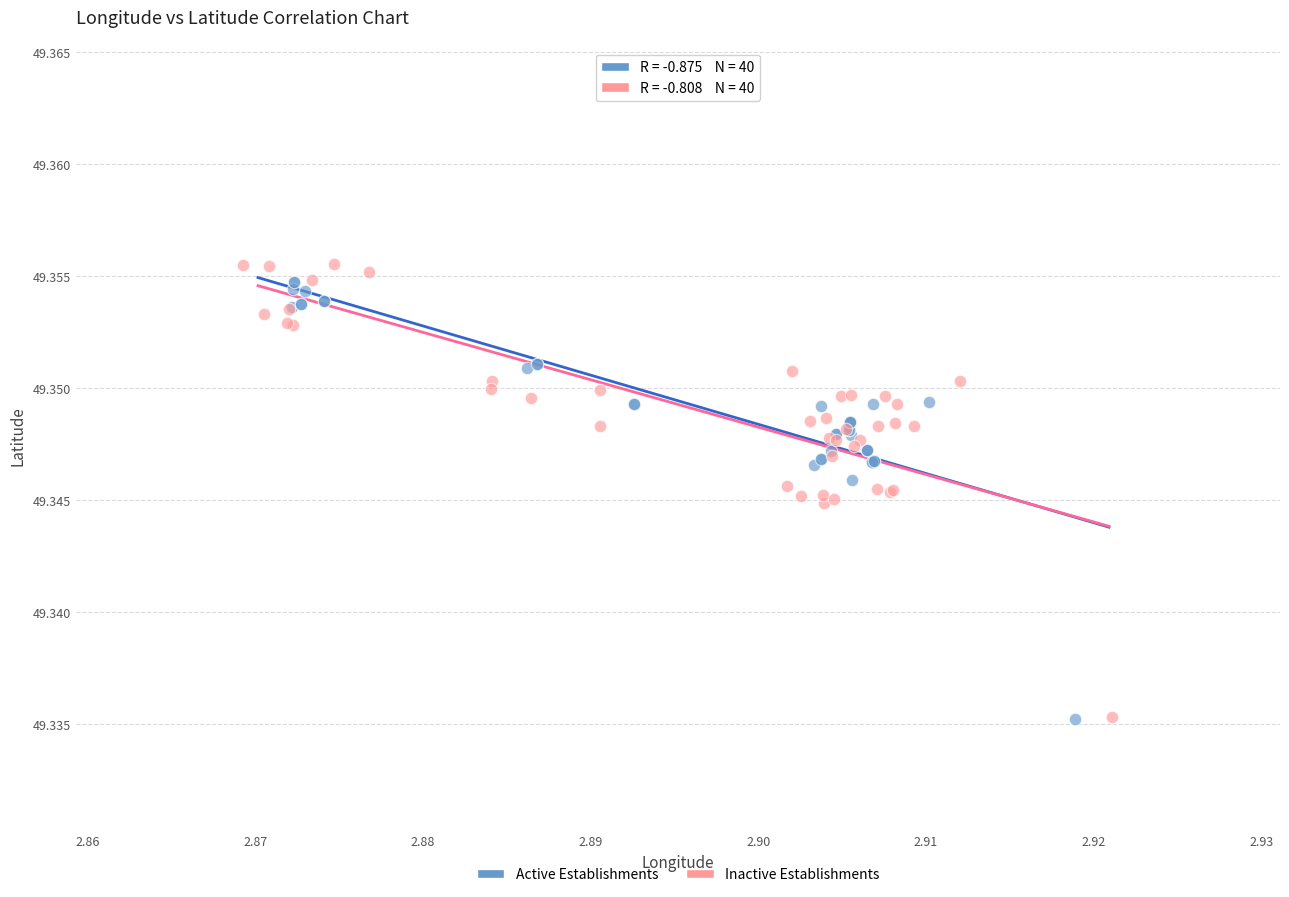

Which series has the largest Y range (max minus min)?

Inactive Establishments